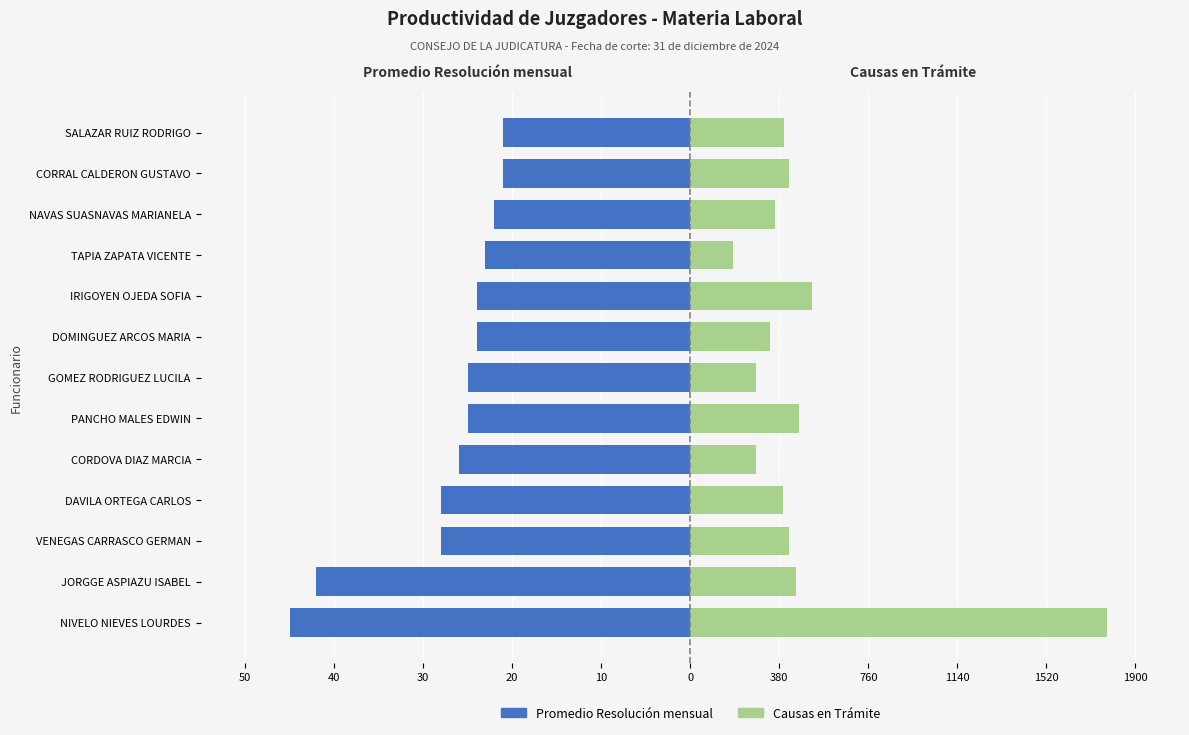

Are the bars horizontal?

Yes